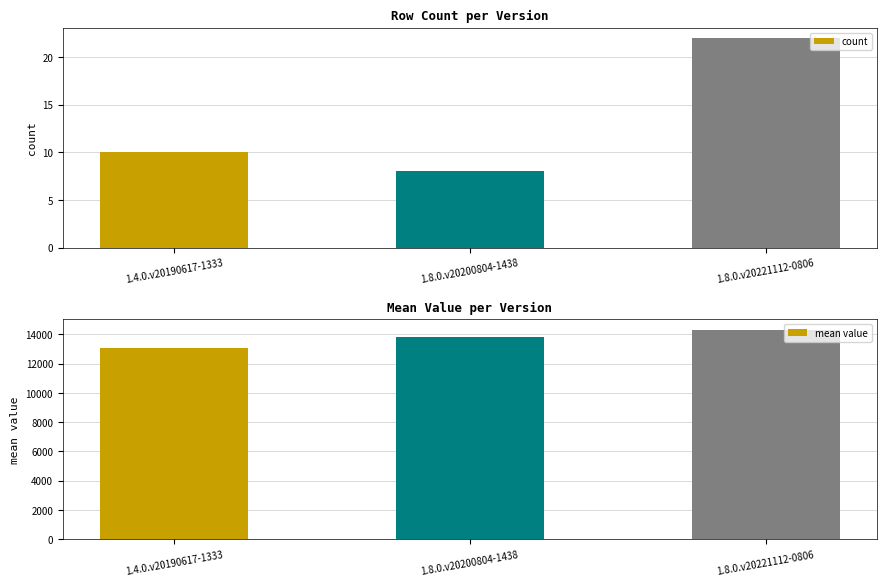

List the series in order of their overall mean, lowest first.

count, mean value